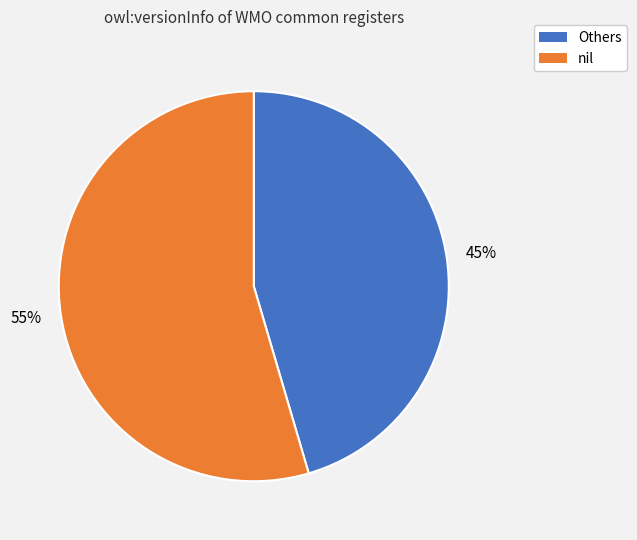

To the nearest percent, what is the average slice percentage?

50%